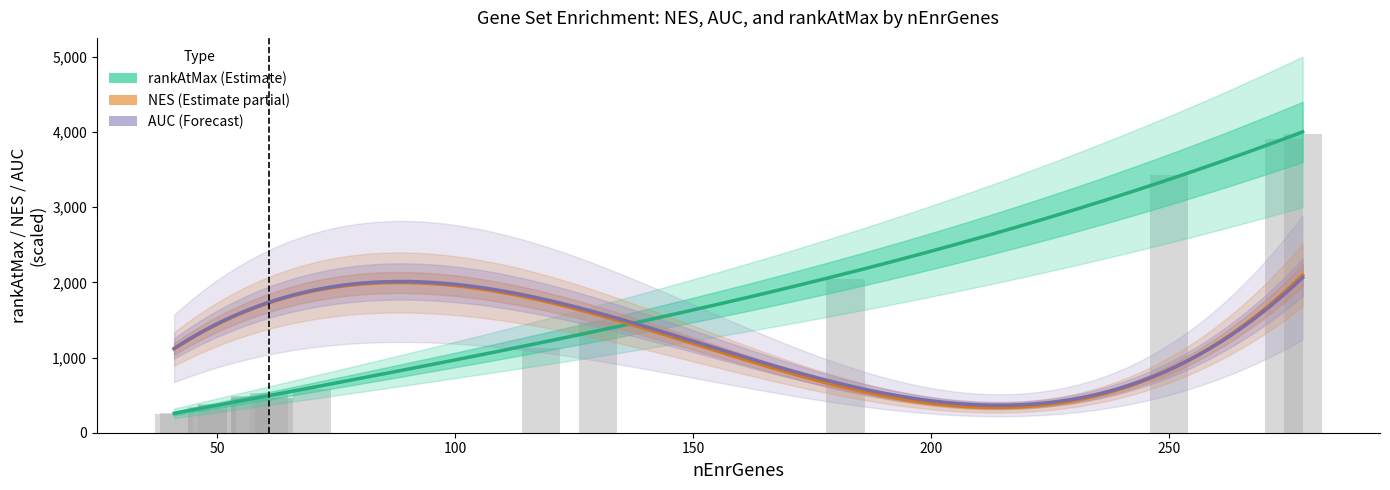

Between 4 and 13, which series saw the biggest shift?

rankAtMax